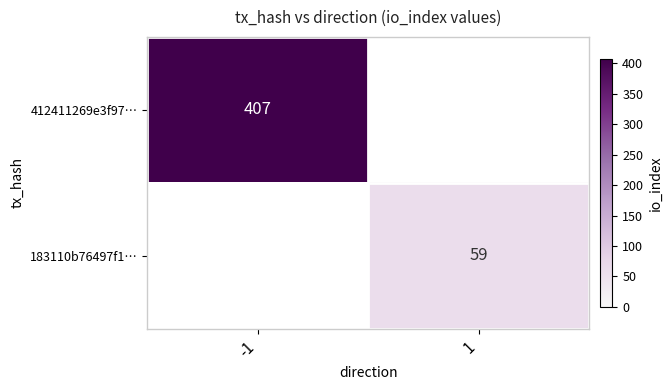

Which label corresponds to the smallest value in the chart?

1